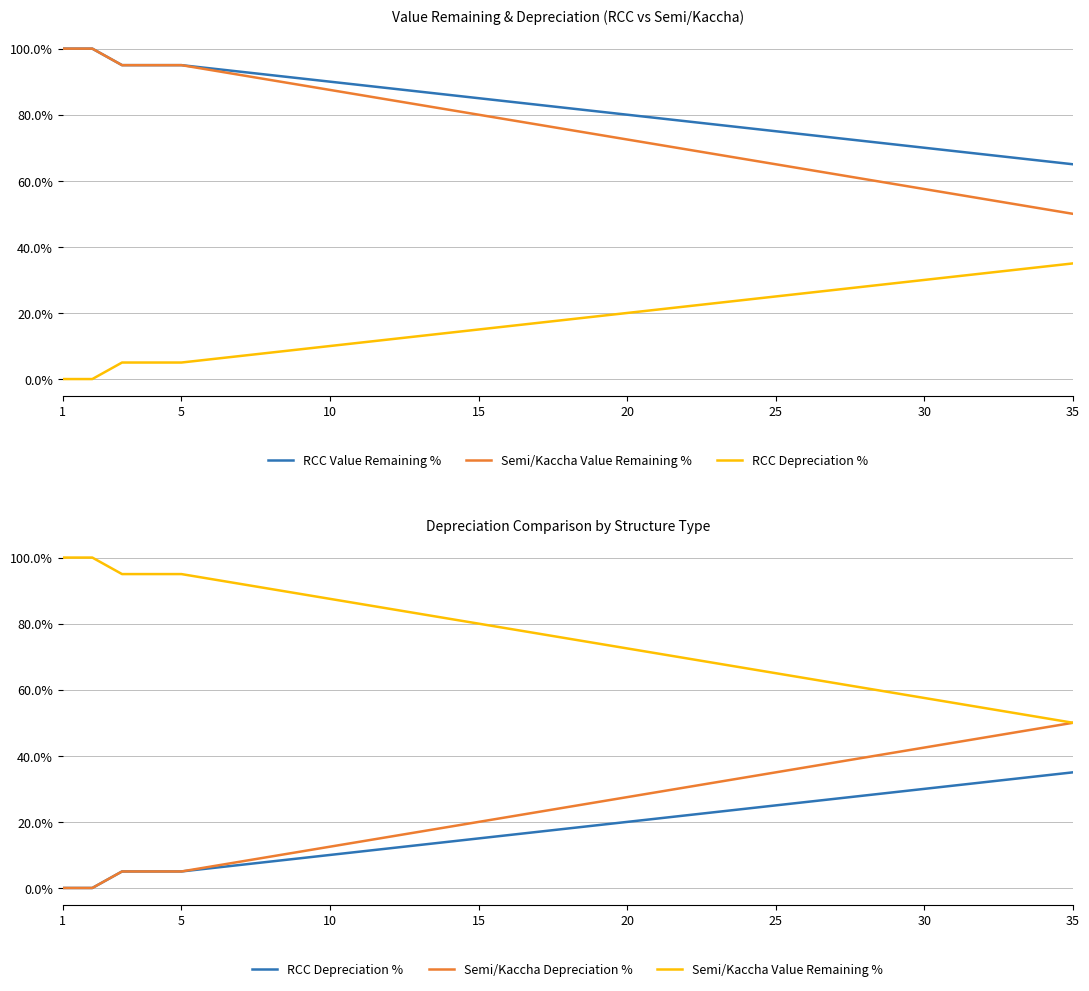

How many lines are shown in the chart?

4